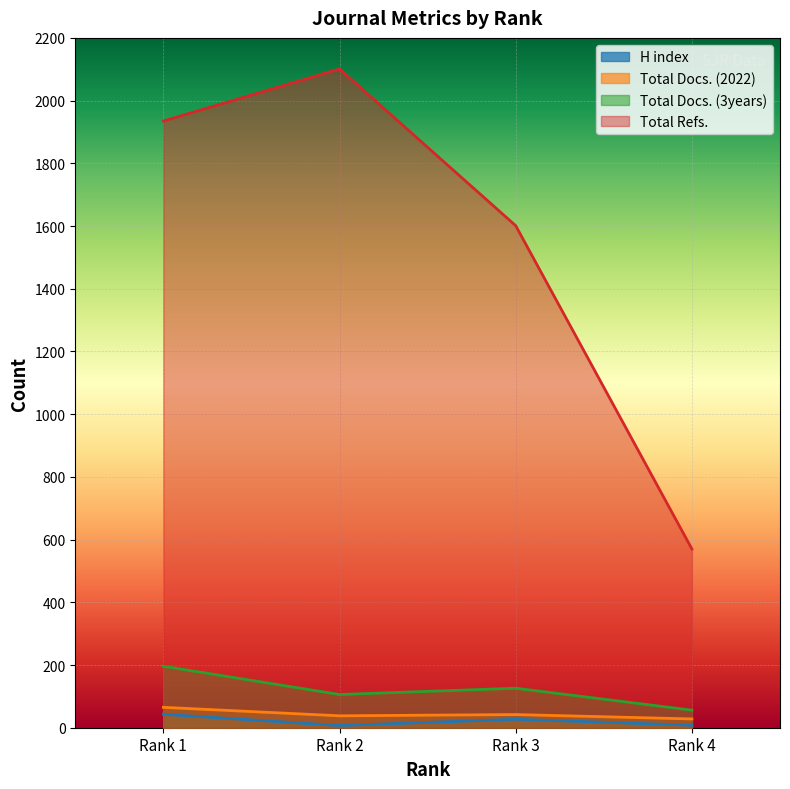

Which label corresponds to the largest value in the chart?

Rank 2